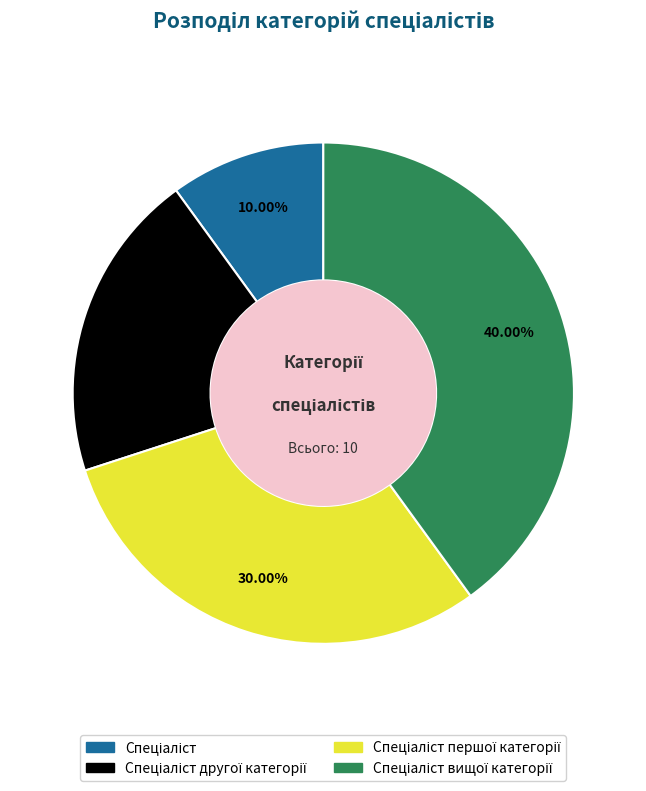

Count the number of slices in the pie.

4